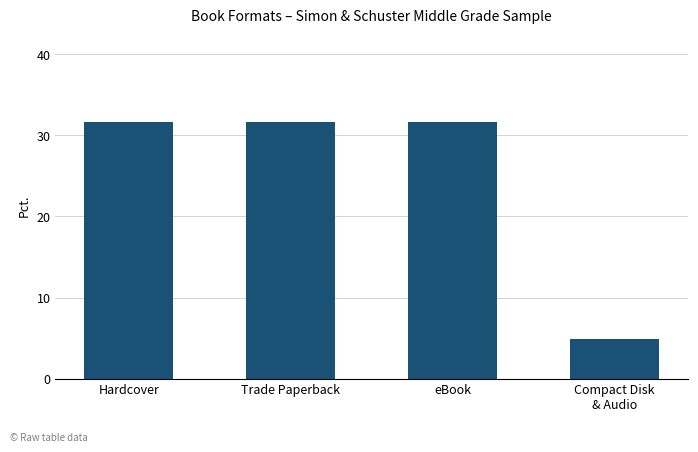

At which label does the data first exceed 31?

Hardcover